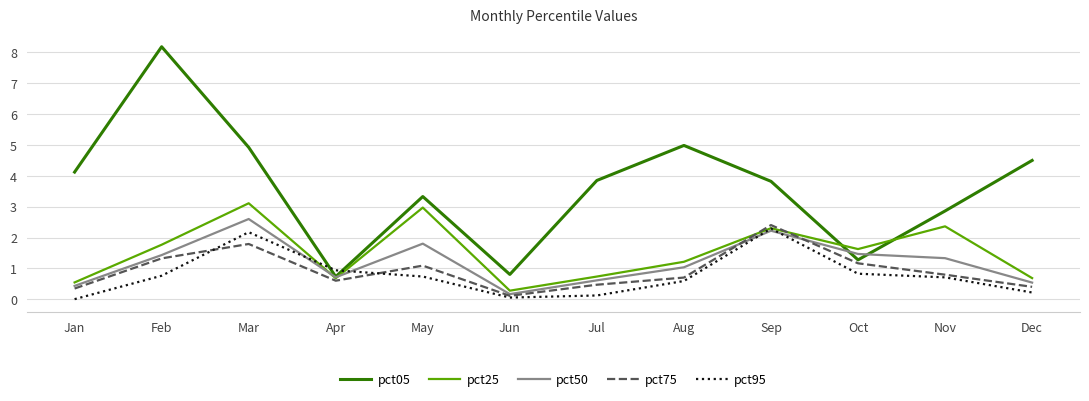

Which series has the largest total across all categories?

pct05